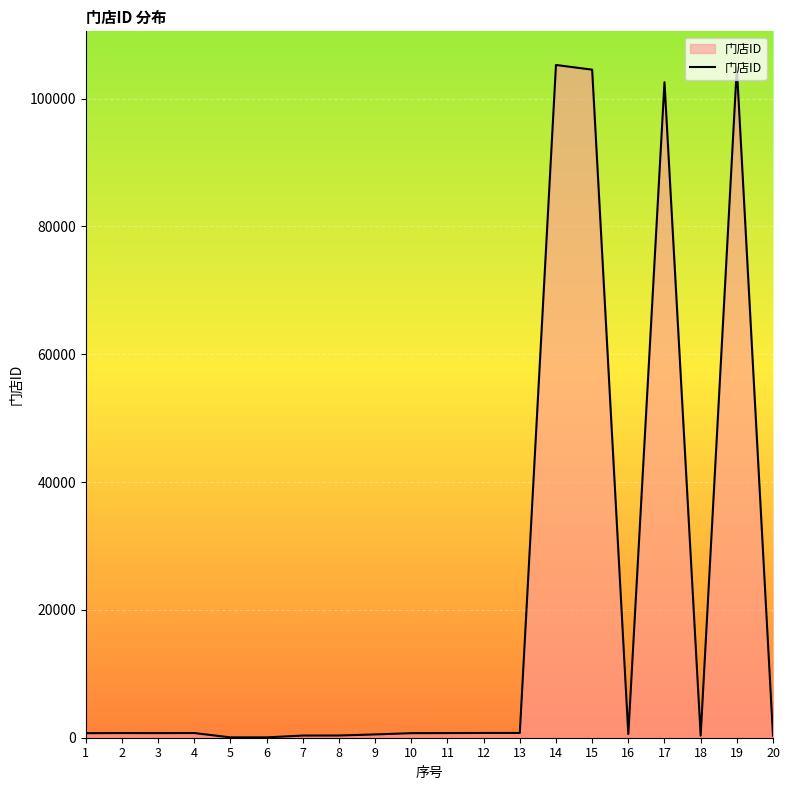

True or false: there are more than 1 points higher than both neighbors.

True